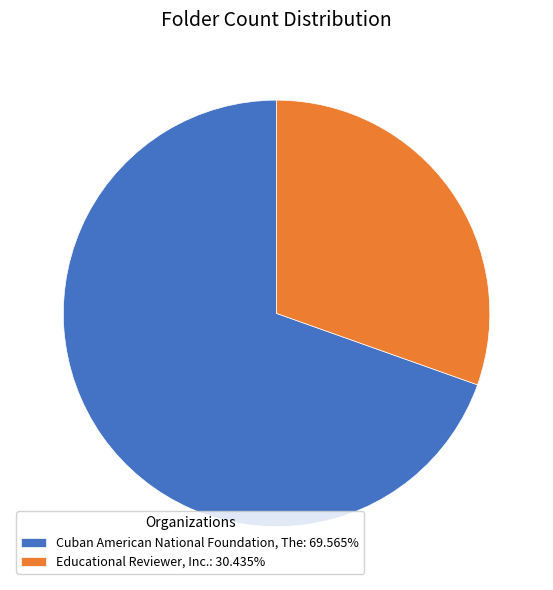

Approximately how many times larger is the value at Educational Reviewer, Inc.: 30.435% compared to Cuban American National Foundation, The: 69.565%?

0.4